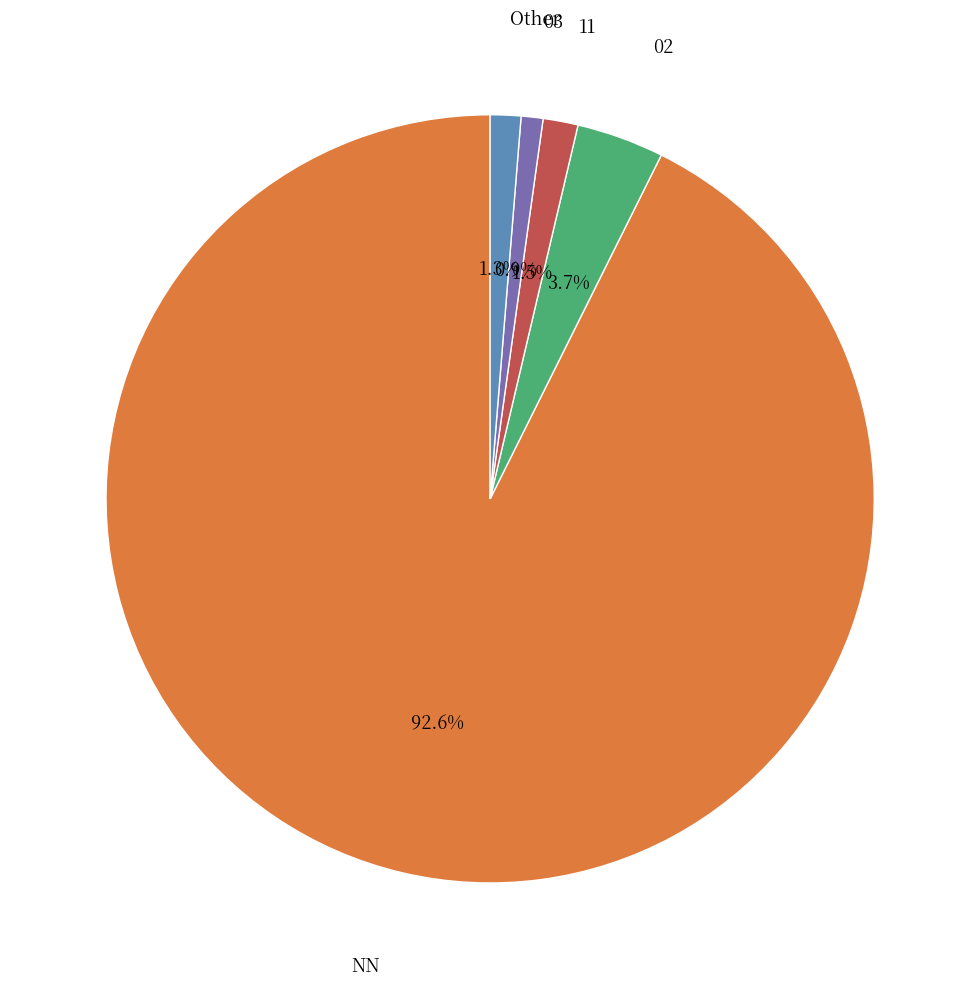

Is there a majority slice in this chart?

Yes